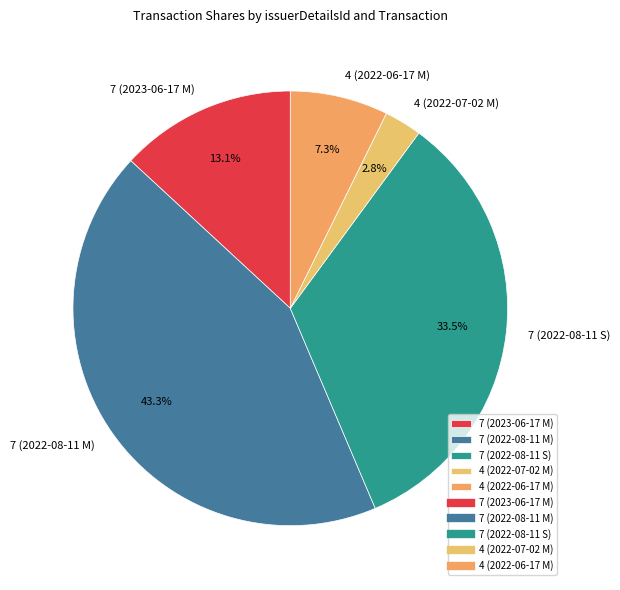

Is the sum of 4 (2022-07-02 M) and 4 (2022-06-17 M) greater than half?

No